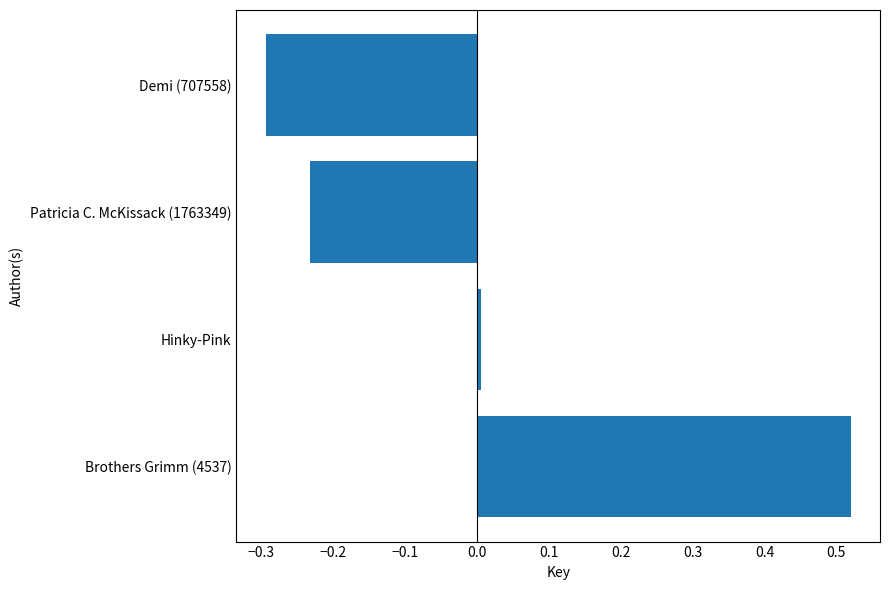

At which category does the chart reach its minimum across all series?

Demi (707558)